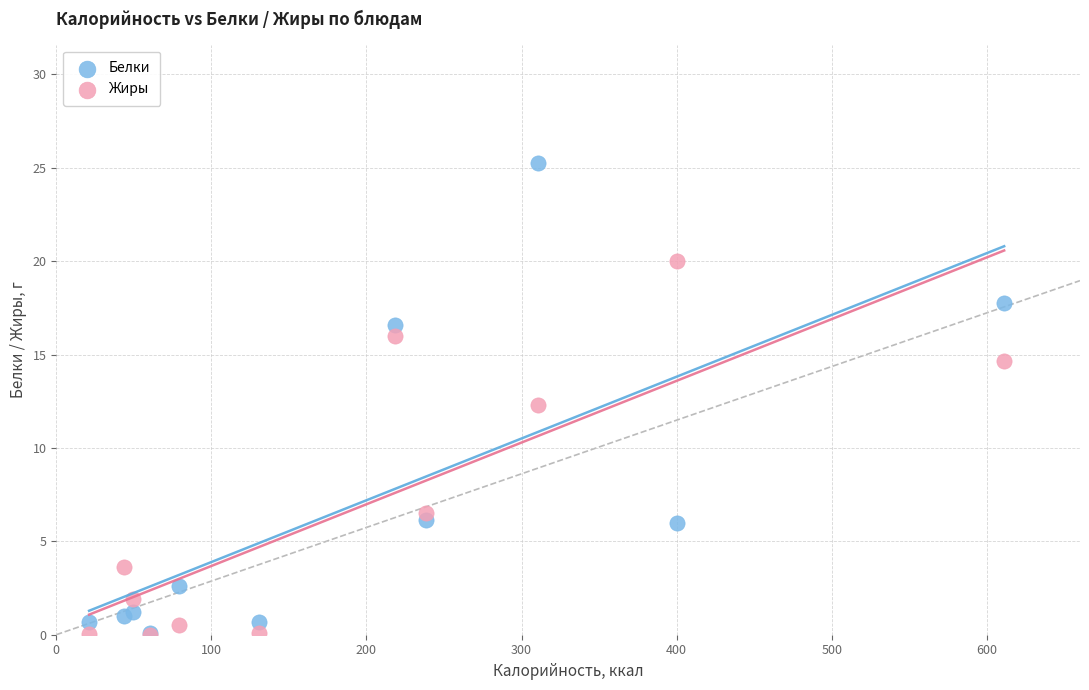

In the Жиры series, what Y value is closest to 10?

12.3